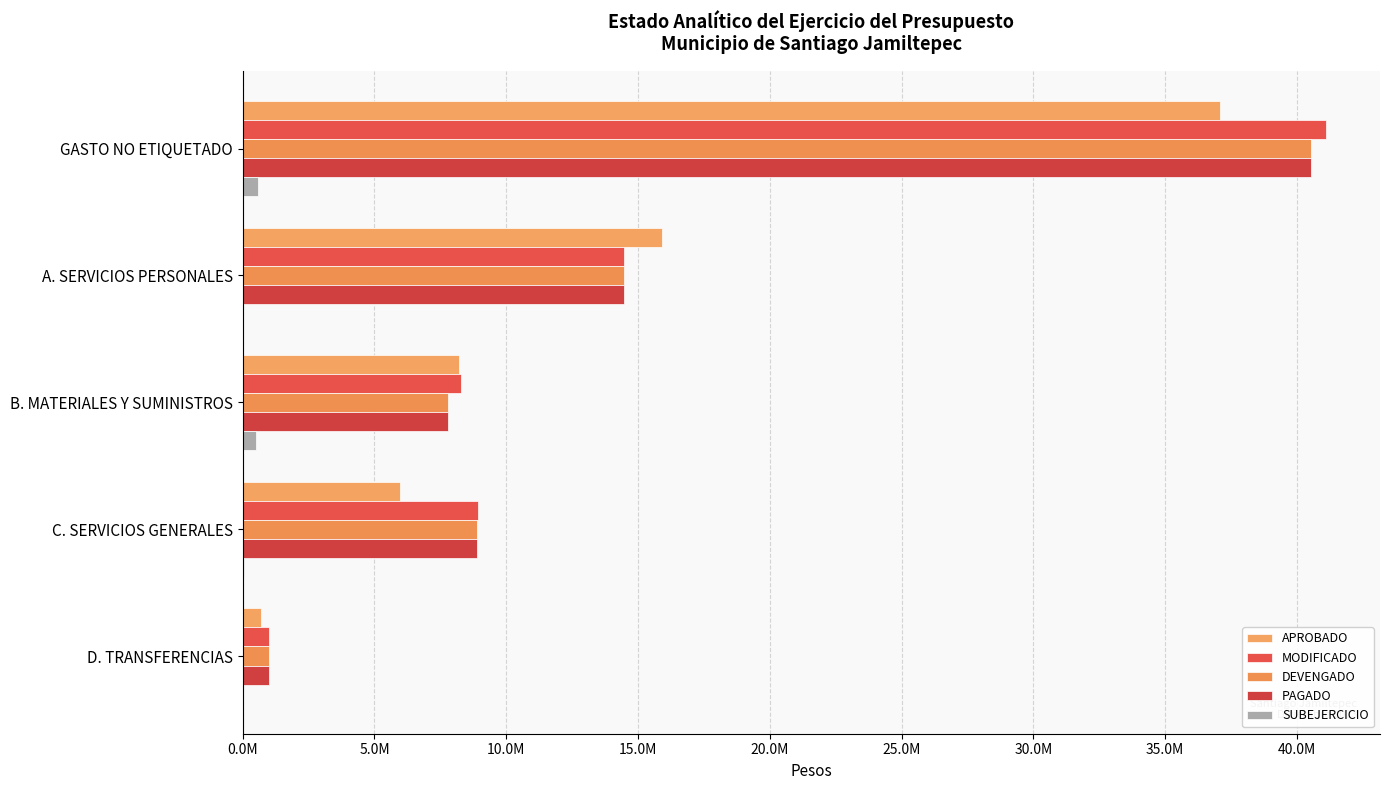

What is the minimum value for DEVENGADO?

989970.0